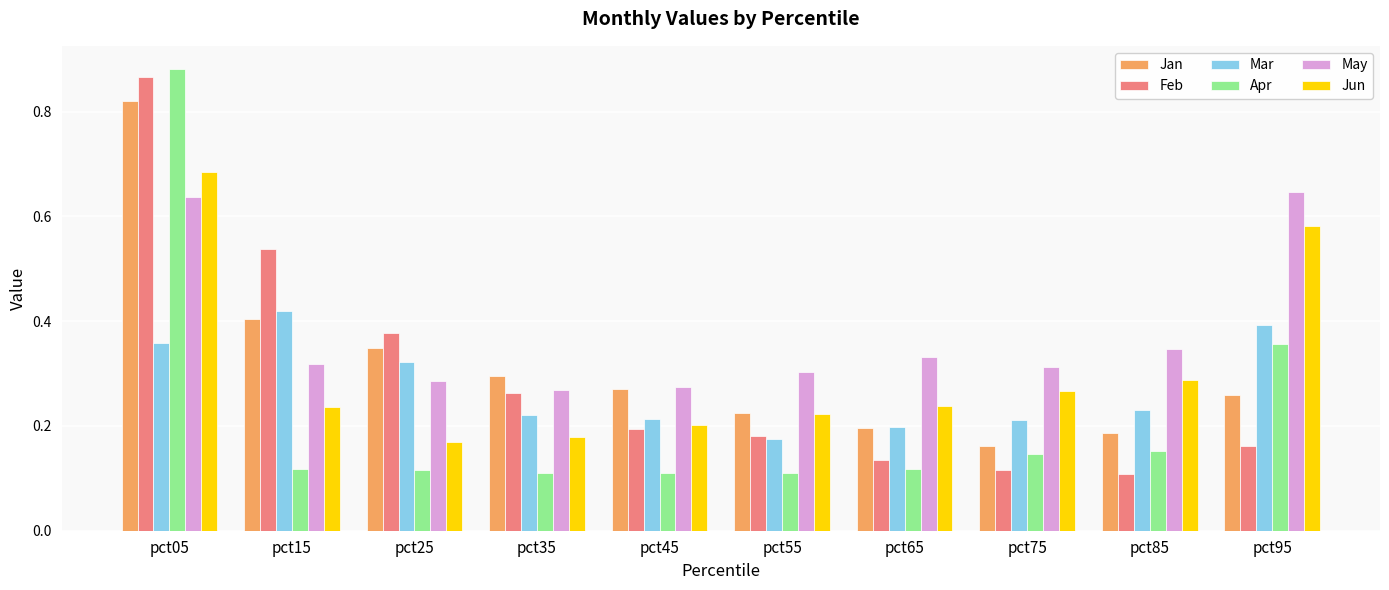

Where is Jun nearest to the value 0?

pct25